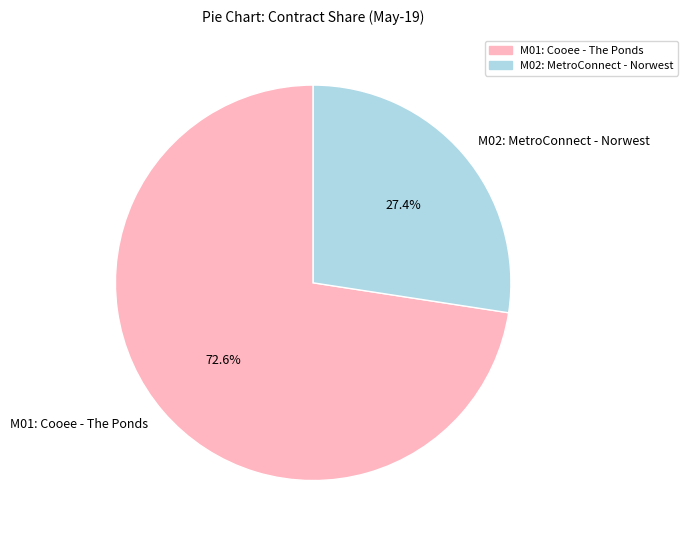

Which category has the smallest portion of the pie?

M02: MetroConnect - Norwest